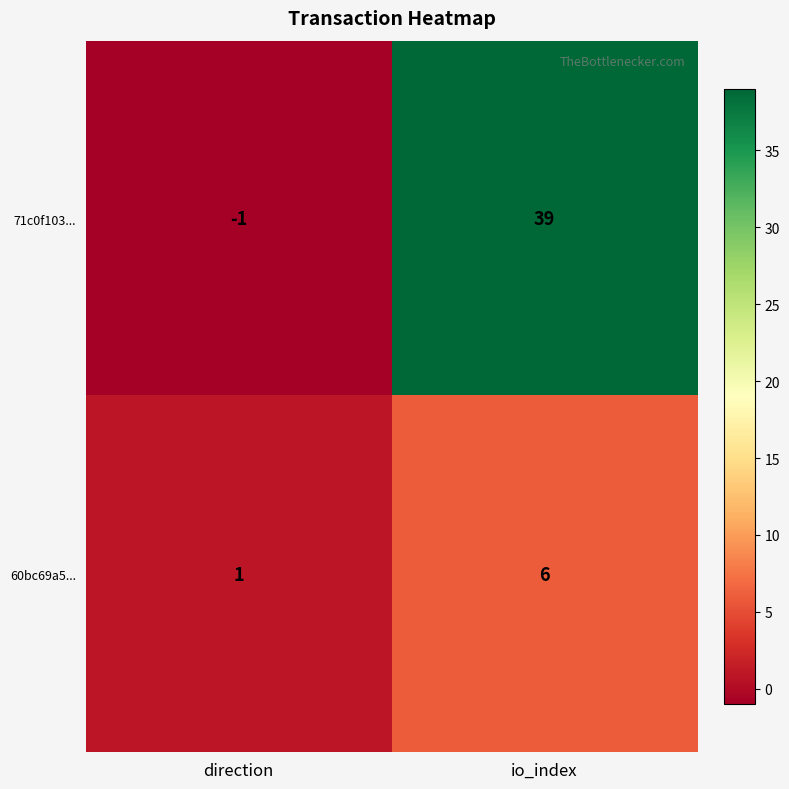

Which label corresponds to the largest value in the chart?

io_index